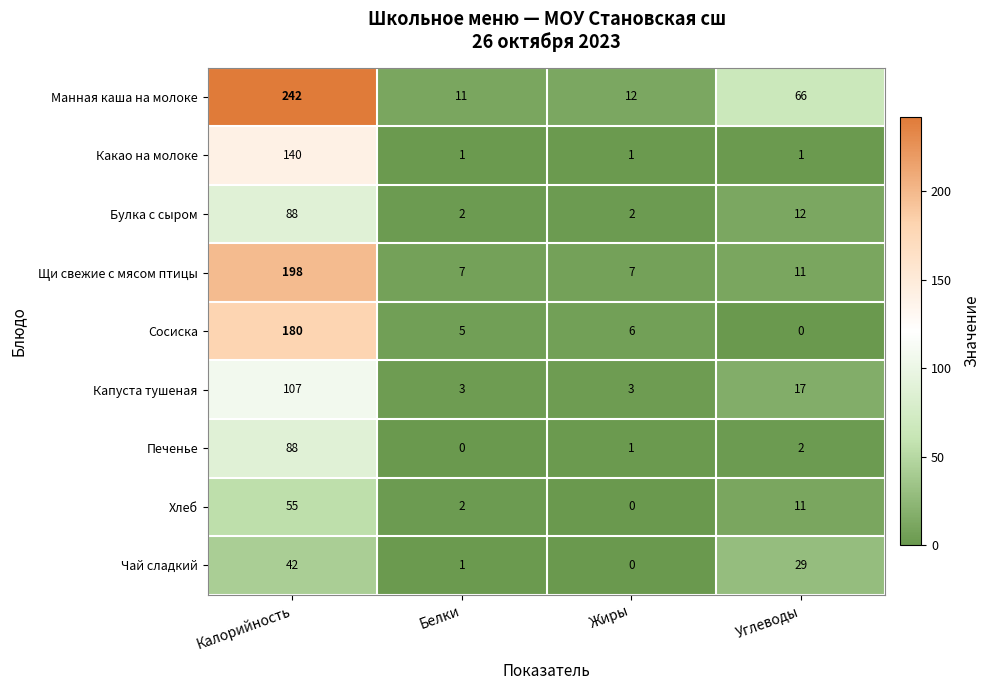

At which category is the sum across all series the highest?

Калорийность